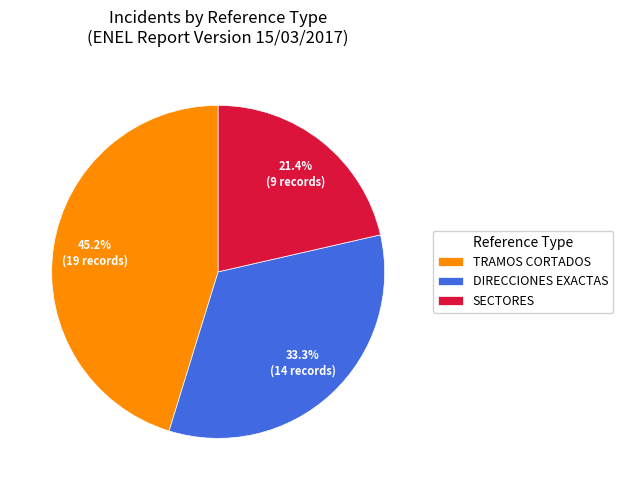

What is the smallest slice in the pie chart?

SECTORES